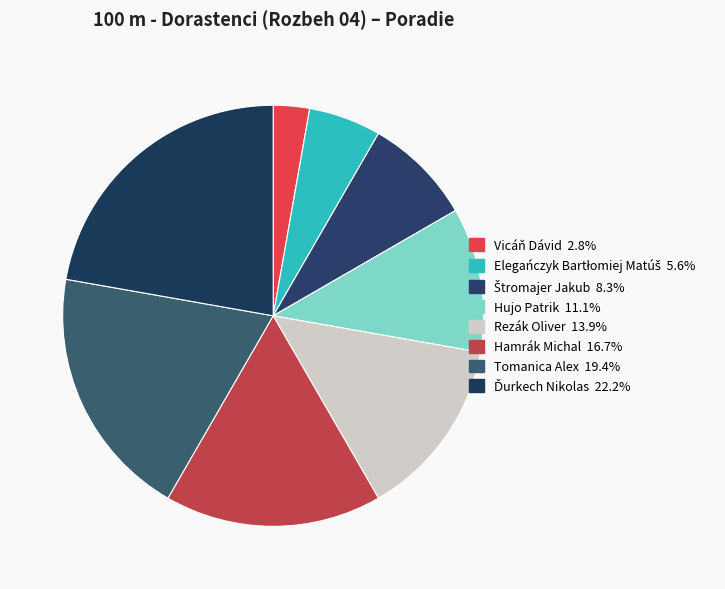

How many segments does this pie chart have?

8